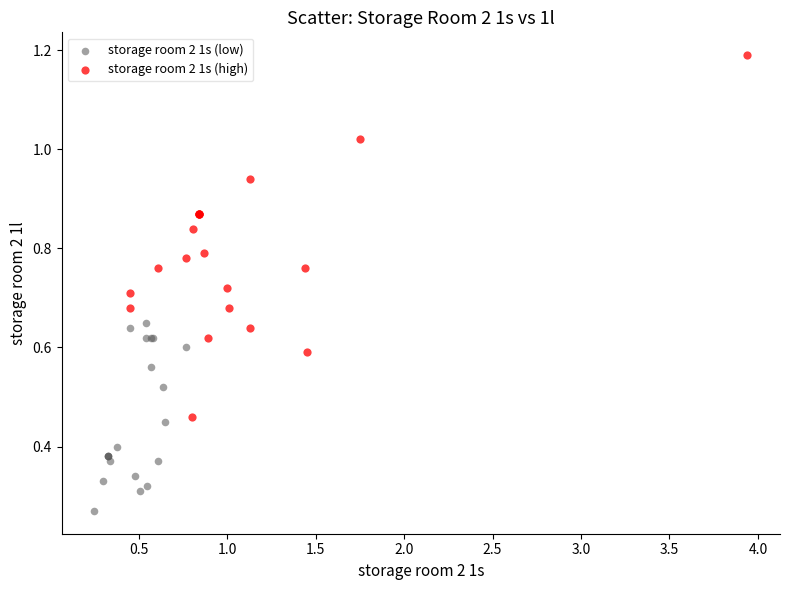

Which series contains the highest Y value?

storage room 2 1s (high)